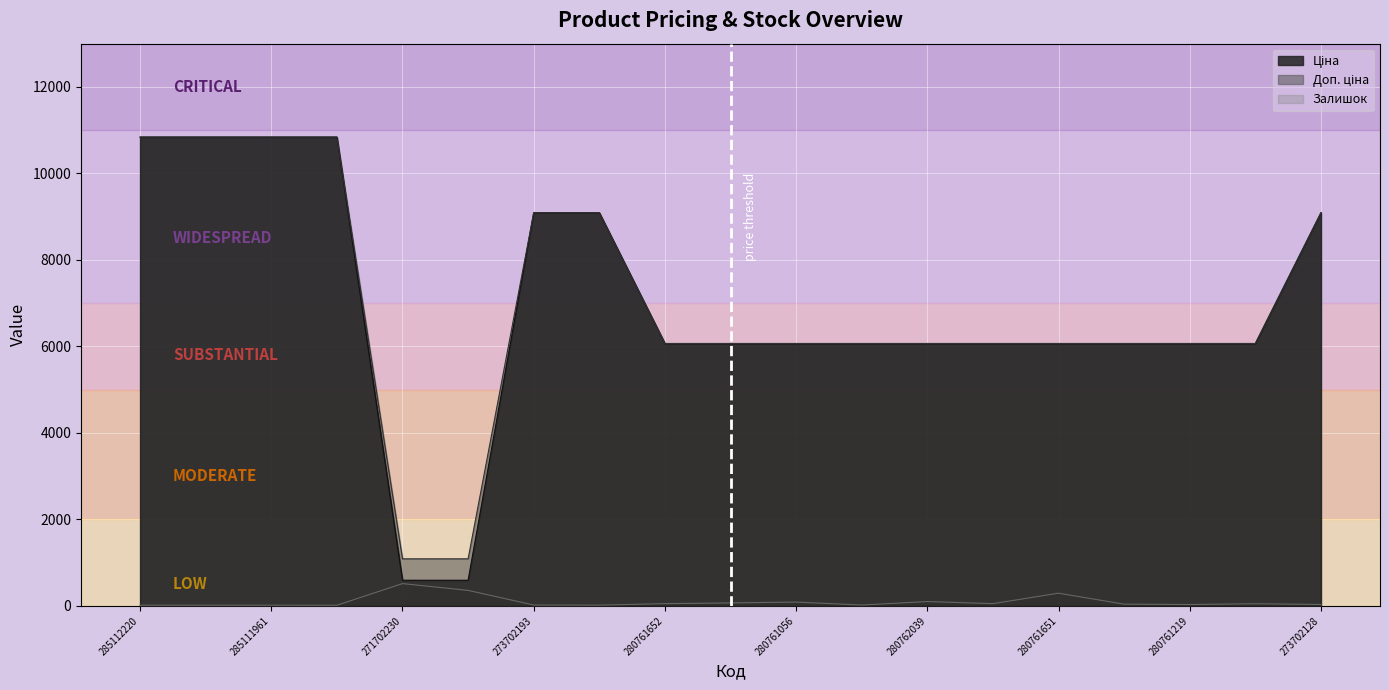

True or false: Доп. ціна and Ціна cross at least once.

False